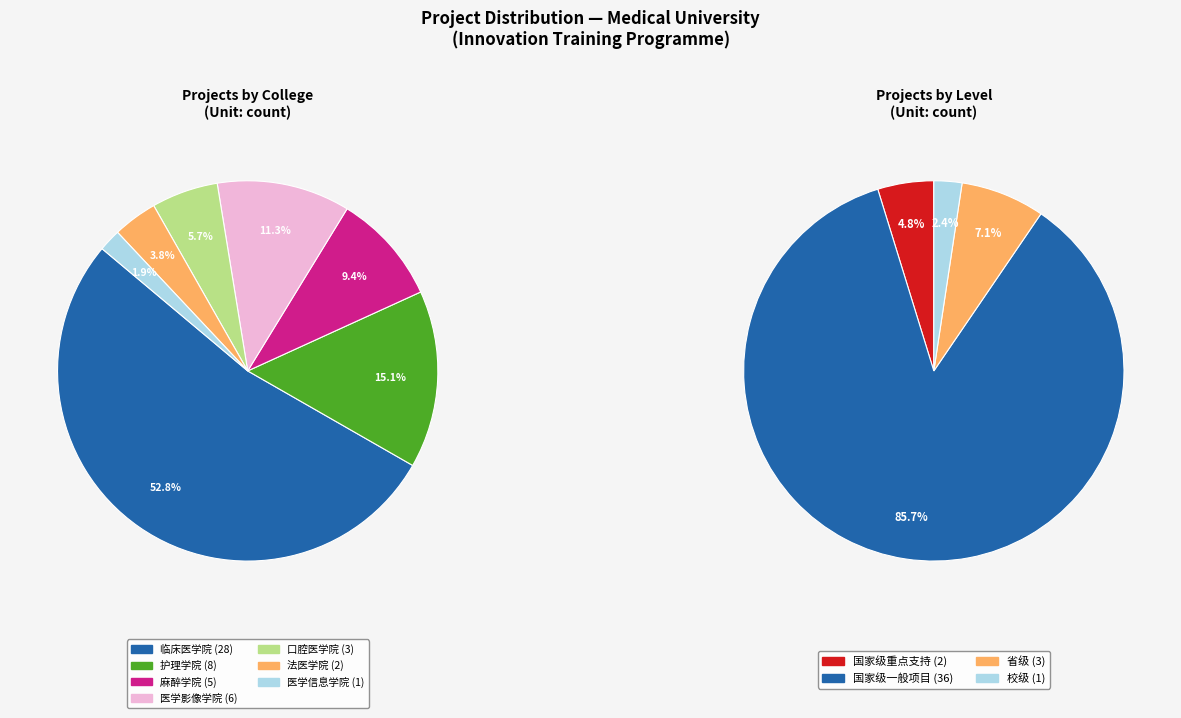

Combined, what portion of the pie is 临床医学院 and 医学影像学院?

64.2%